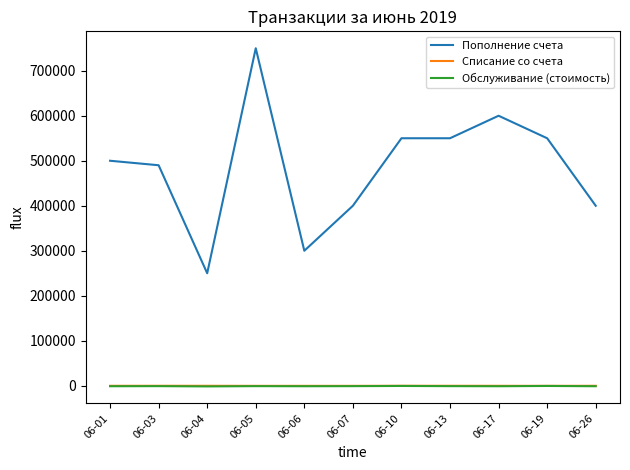

True or false: Обслуживание (стоимость) and Пополнение счета cross at least once.

False